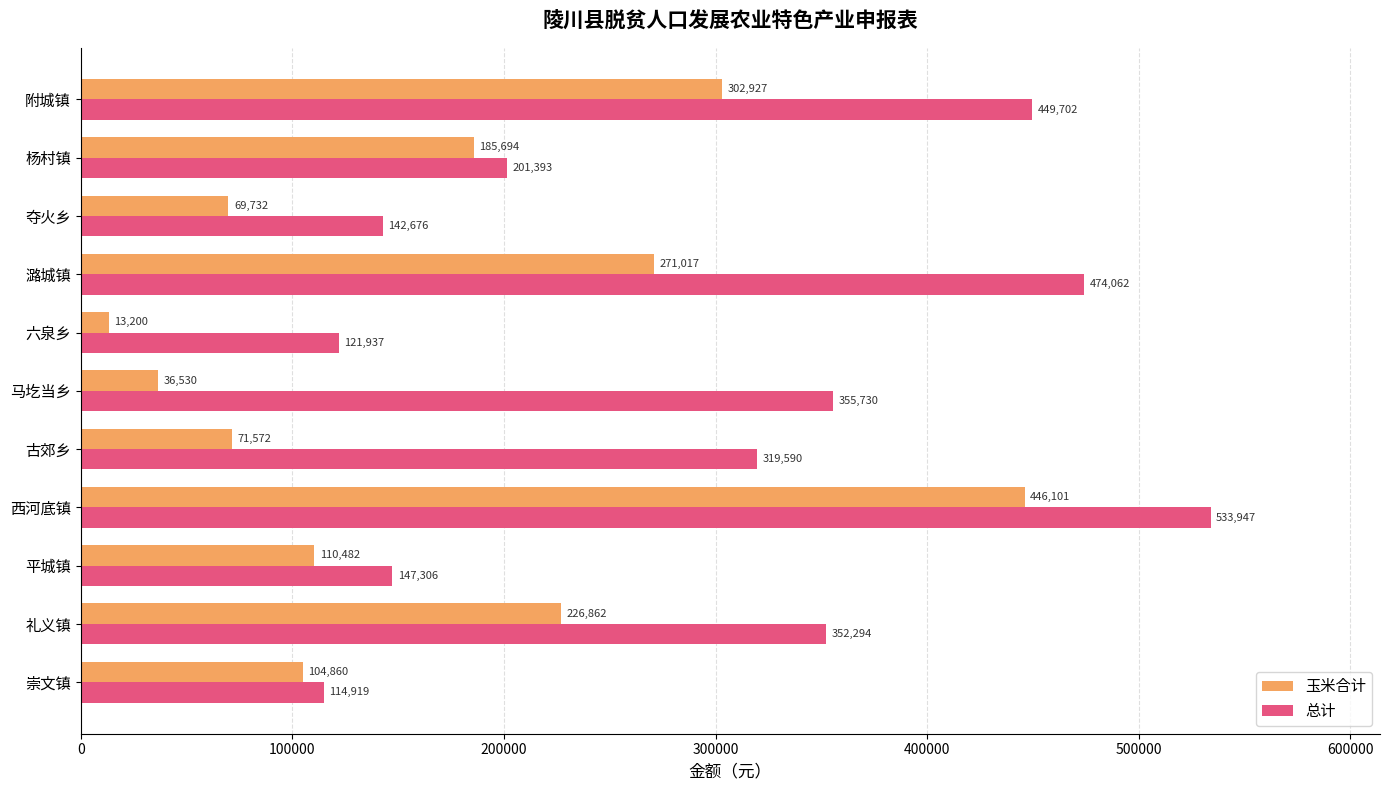

Is it true that 玉米合计 equals 185994.2 at 崇文镇?

False